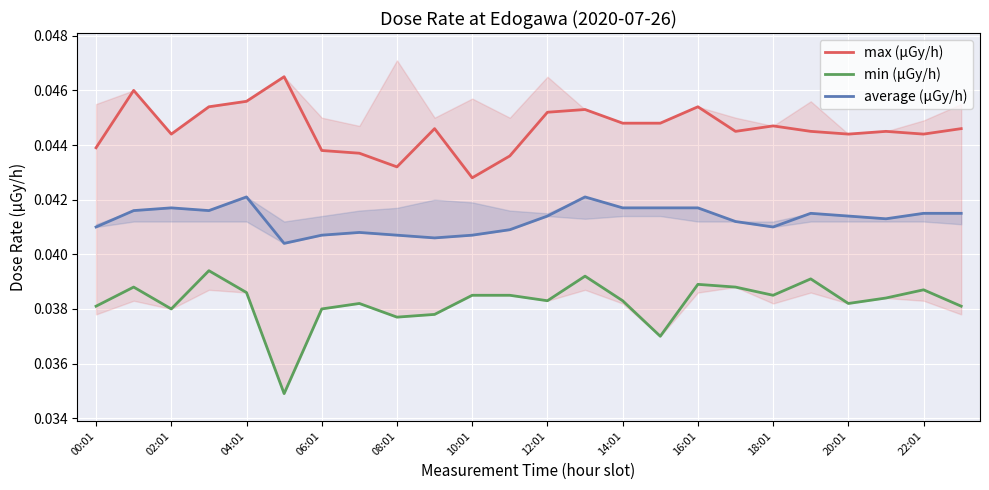

True or false: average (μGy/h) has more than 2 points higher than both neighbors.

True